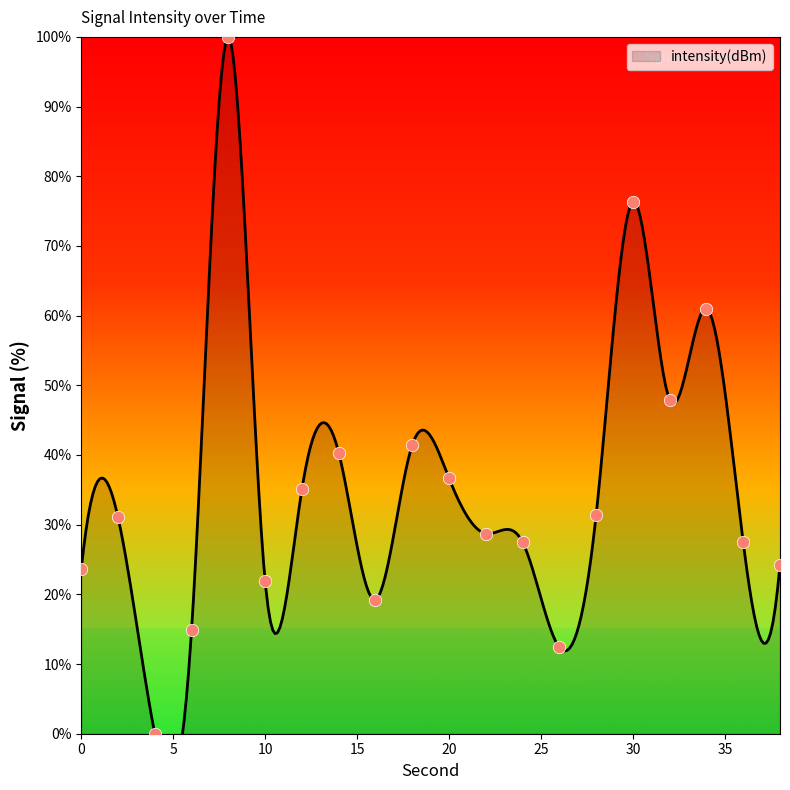

What is the change in value from 18 to 24?

-13.9